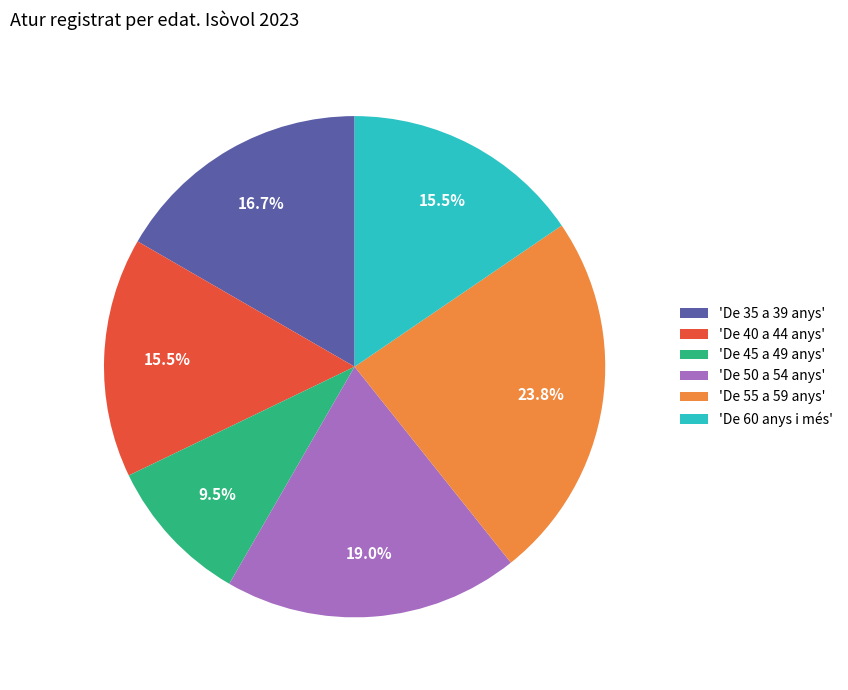

Approximately how many times larger is the value at 'De 35 a 39 anys' compared to 'De 55 a 59 anys'?

0.7